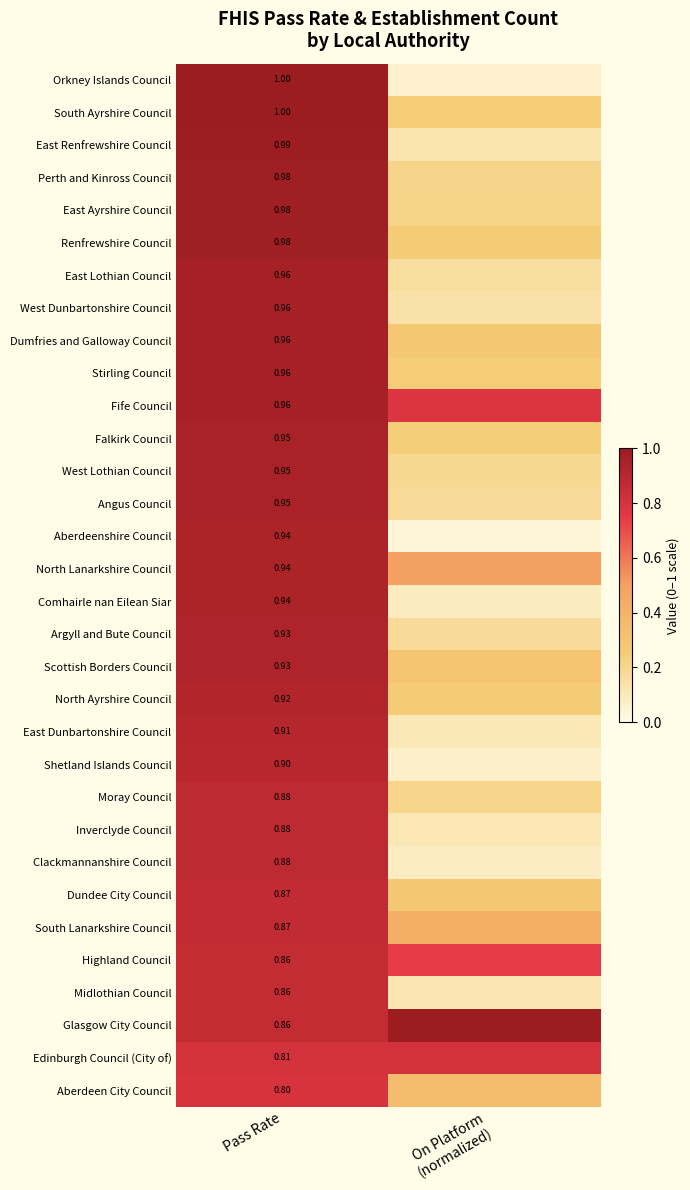

What is the sum of all Clackmannanshire Council values?

1.0